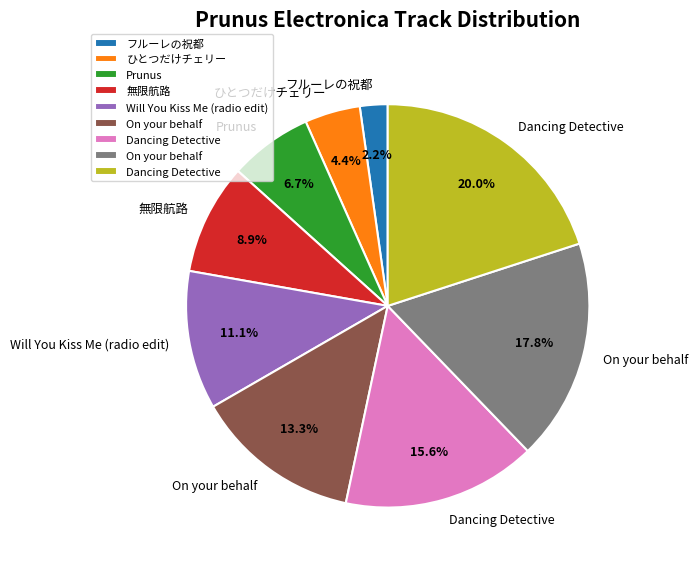

Does any single category account for the majority?

No